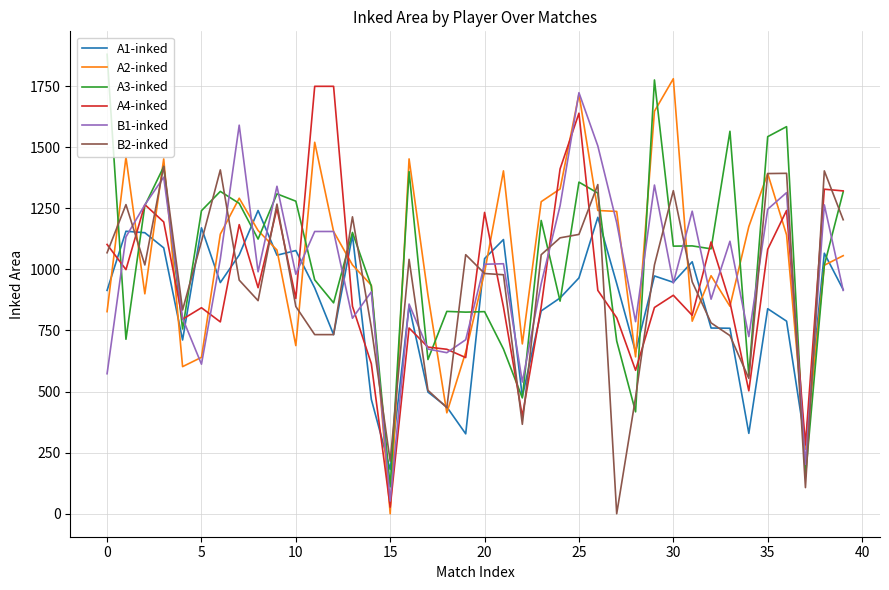

At which label is A3-inked closest to 995?

38